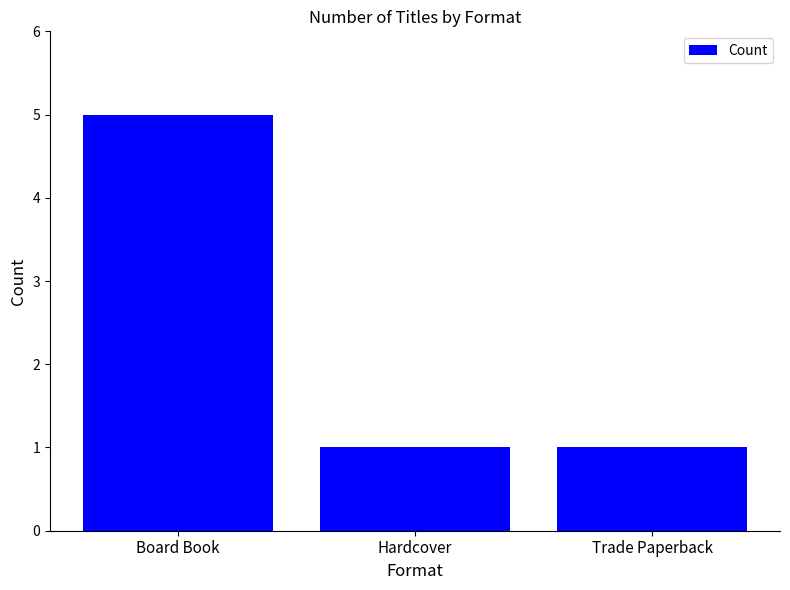

What is the average value?

2